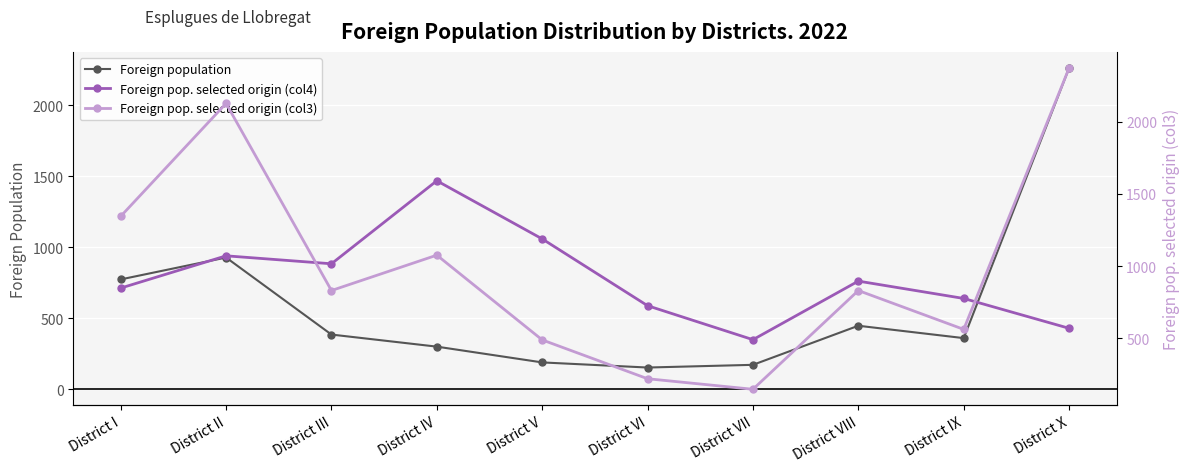

Which series has the widest spread of values?

Foreign pop. selected origin (col3)